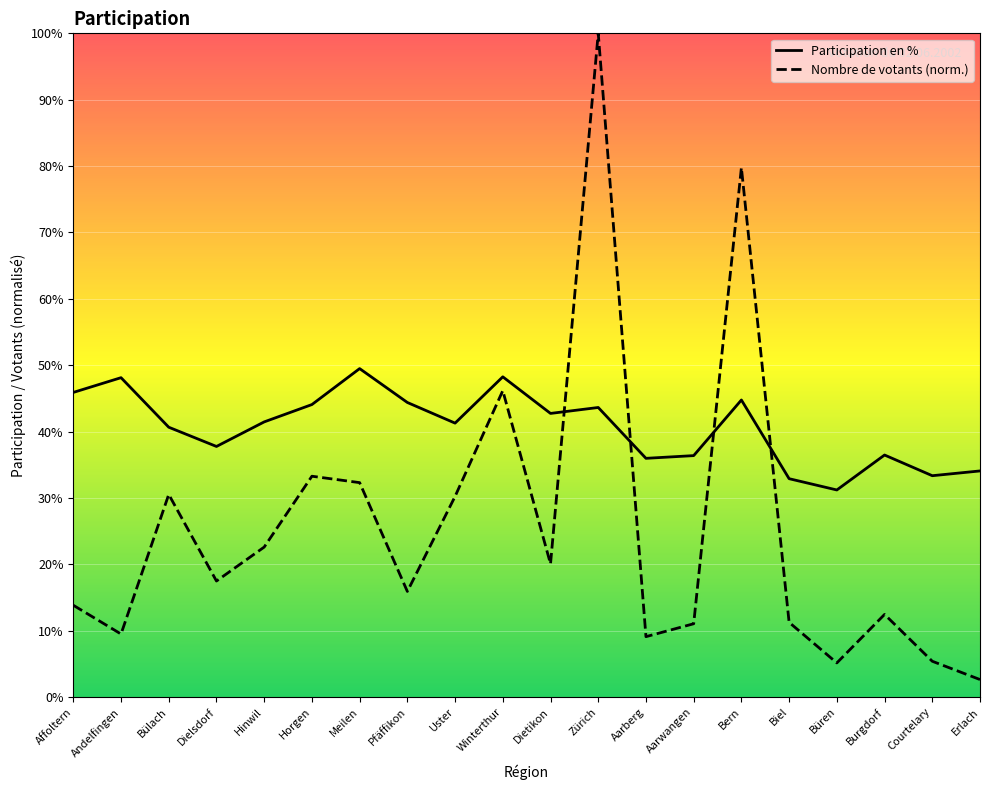

At Bern, list the series in order from smallest to largest.

Participation en %, Nombre de votants (norm.)